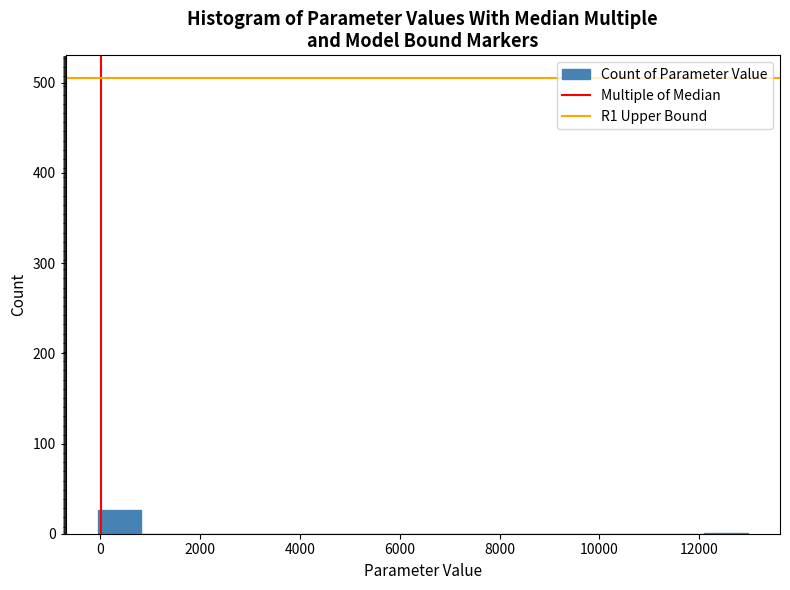

What is the height of the bar covering 0 to 800 on the x-axis? Neither the bar edges nor the heights are printed on the chart, so give them approximately, as read against the axes.

30